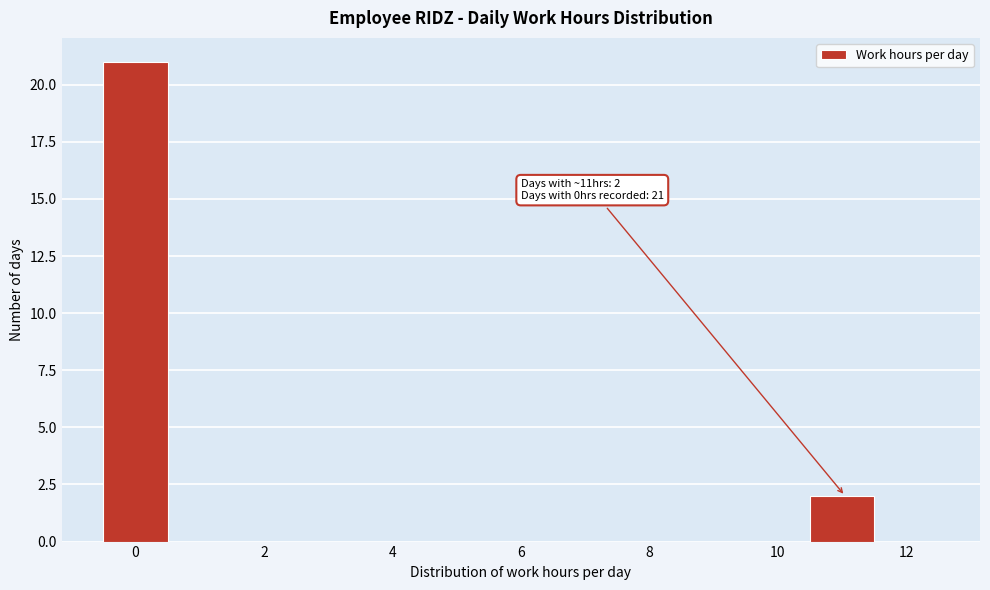

Over which range of the x-axis is the bar tallest?

-0.5 to 0.5